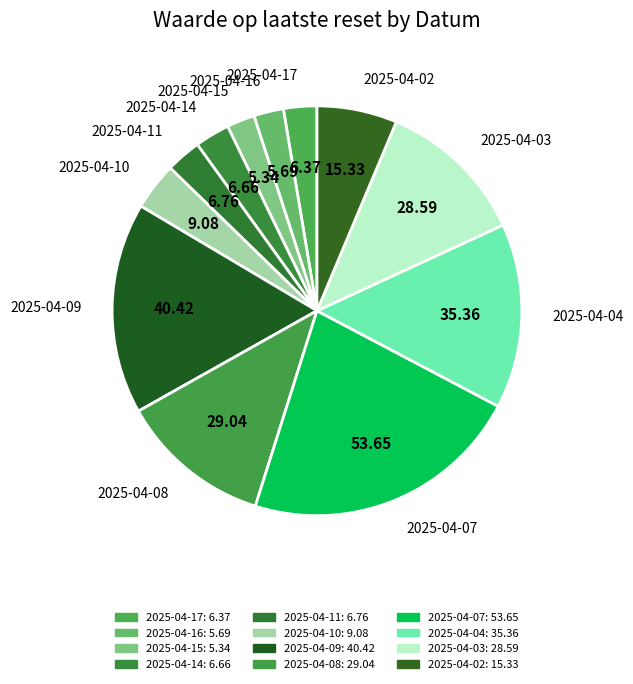

How many segments does this pie chart have?

12